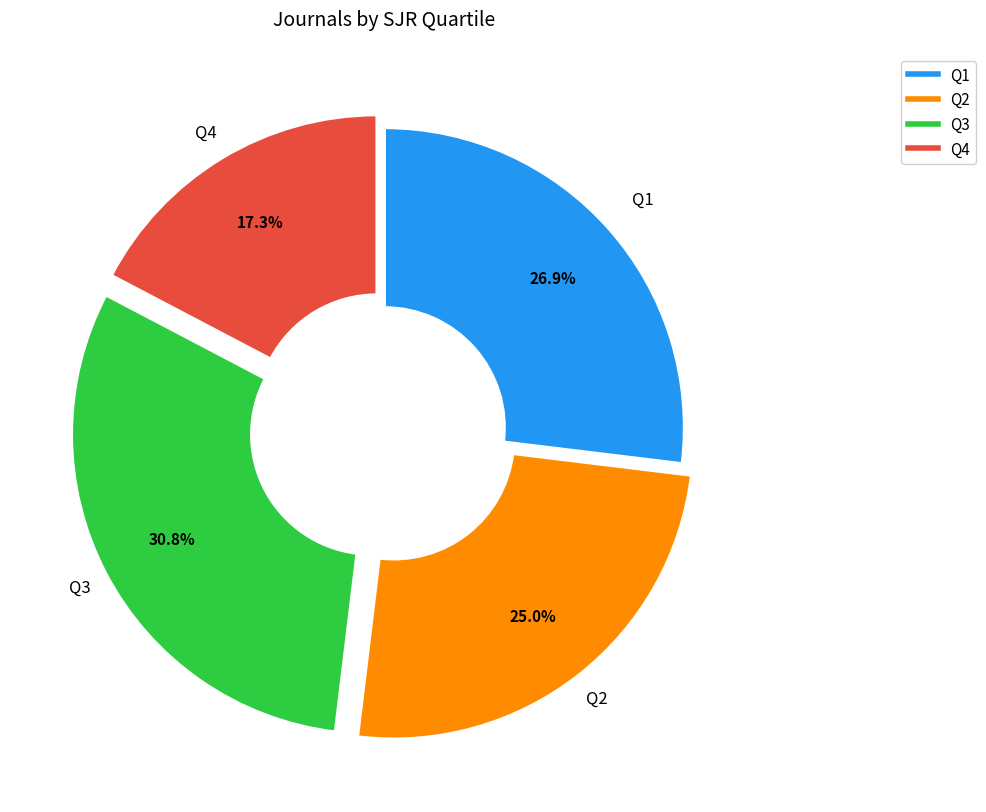

Combined, do Q1 and Q4 account for over 50%?

No